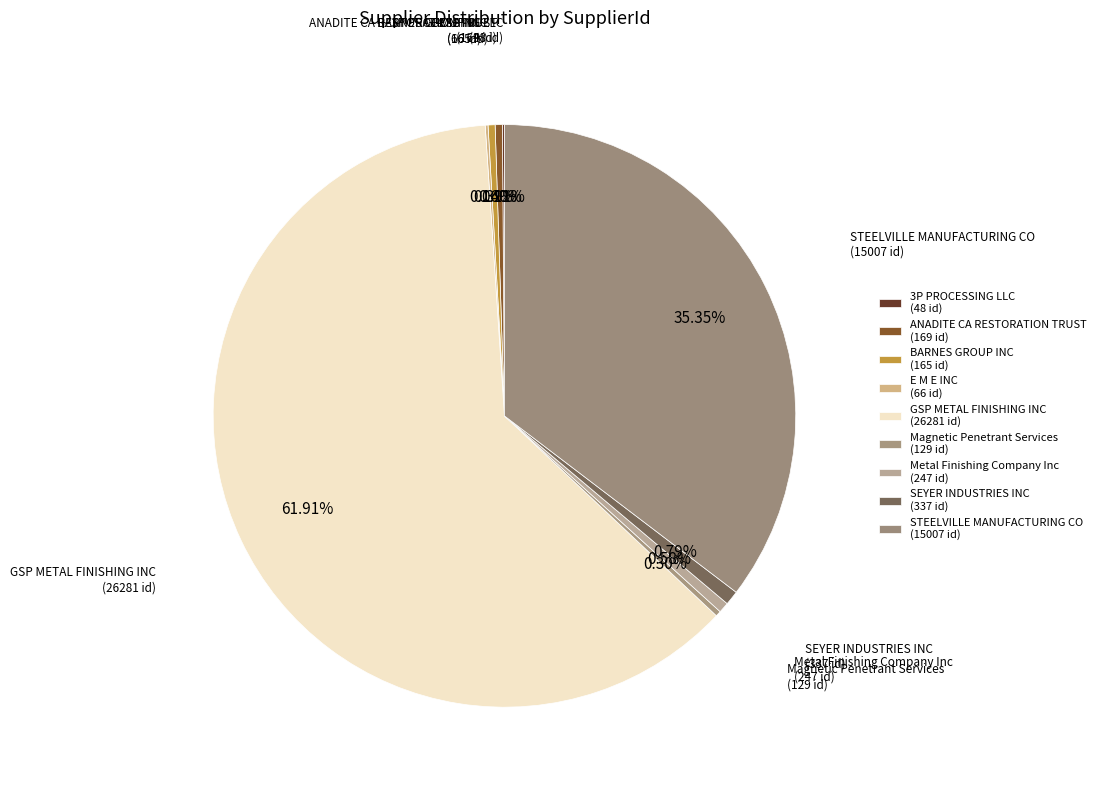

What portion of the pie excludes Magnetic Penetrant Services?

99.7%